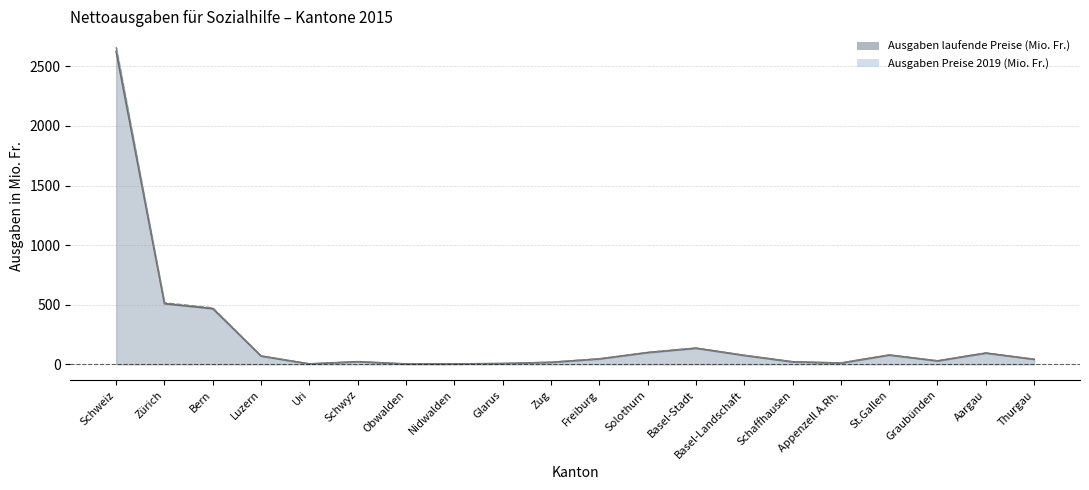

List the series in order of their overall mean, lowest first.

Ausgaben laufende Preise (Mio. Fr.), Ausgaben Preise 2019 (Mio. Fr.)